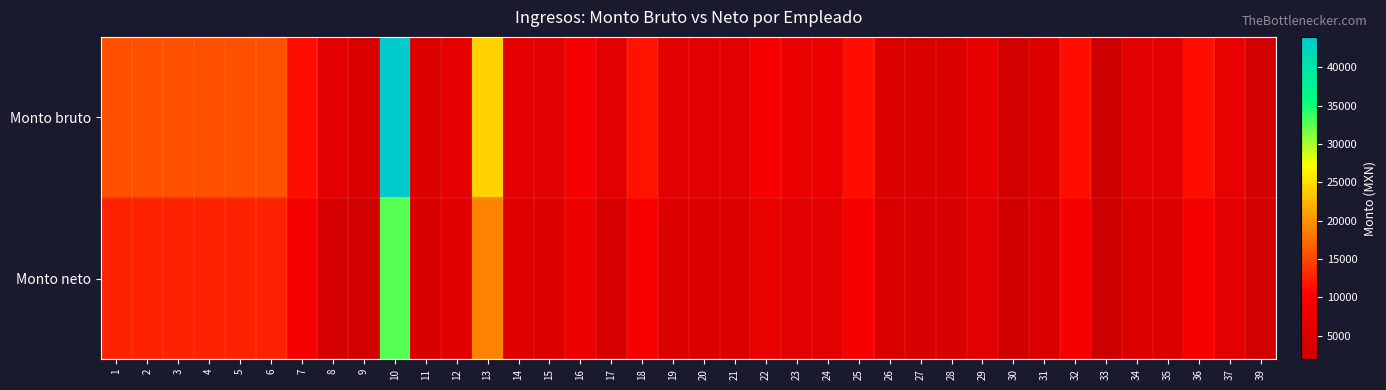

Reading right to left, extract all data points from this chart.

Monto bruto: 39=3277.9	37=6875.6	36=11297.0	35=5790.0	34=5834.6	33=2010.2	32=11297.0	31=5075.4	30=3196.5	29=6703.5	28=4588.1	27=4635.0	26=4965.0	25=11297.0	24=7194.4	23=7018.5	22=9003.8	21=5796.0	20=5796.0	19=5796.0	18=11558.0	17=5796.0	16=8890.5	15=5754.9	14=6190.5	13=24237.9	12=6190.5	11=4743.0	10=43963.5	9=4501.1	8=5736.9	7=11297.0	6=15728.0	5=15728.0	4=15728.0	3=15728.0	2=15728.0	1=15728.0
Monto neto: 39=3066.8	37=5877.3	36=9226.9	35=5033.7	34=5068.7	33=1939.8	32=9226.9	31=4516.3	30=2997.1	29=5748.1	28=4063.4	27=4103.6	26=4374.9	25=9226.9	24=5721.8	23=5792.5	22=6835.7	21=4789.6	20=4789.6	19=4789.6	18=9432.2	17=3935.2	16=7391.4	15=5006.1	14=5348.4	13=18957.4	12=5348.4	11=4196.1	10=32687.4	9=3238.7	8=3953.8	7=9226.9	6=12659.5	5=12659.5	4=12659.5	3=12659.5	2=12659.5	1=12659.5